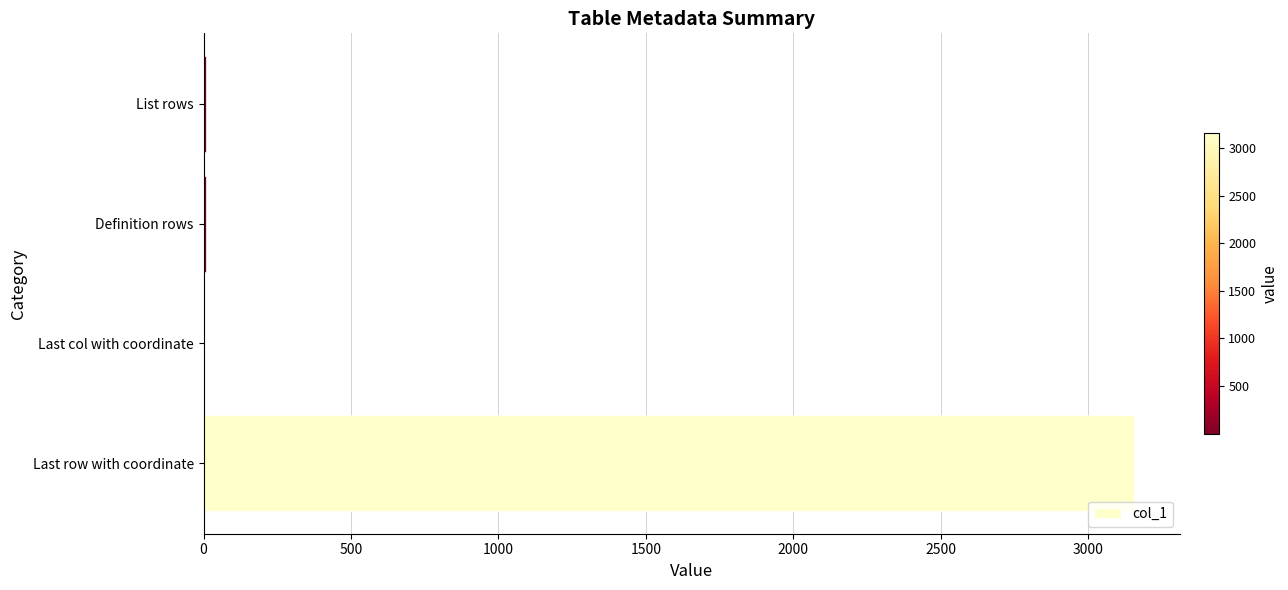

The value at Last row with coordinate is 4284. True or false?

False